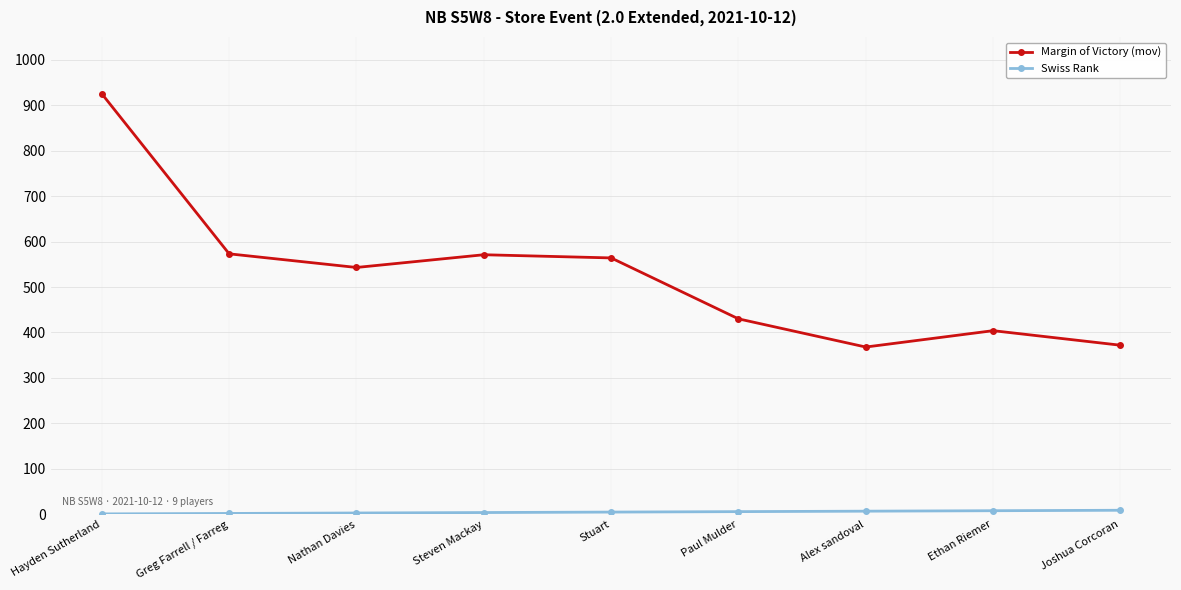

What is the total value across all series at Joshua Corcoran?

381